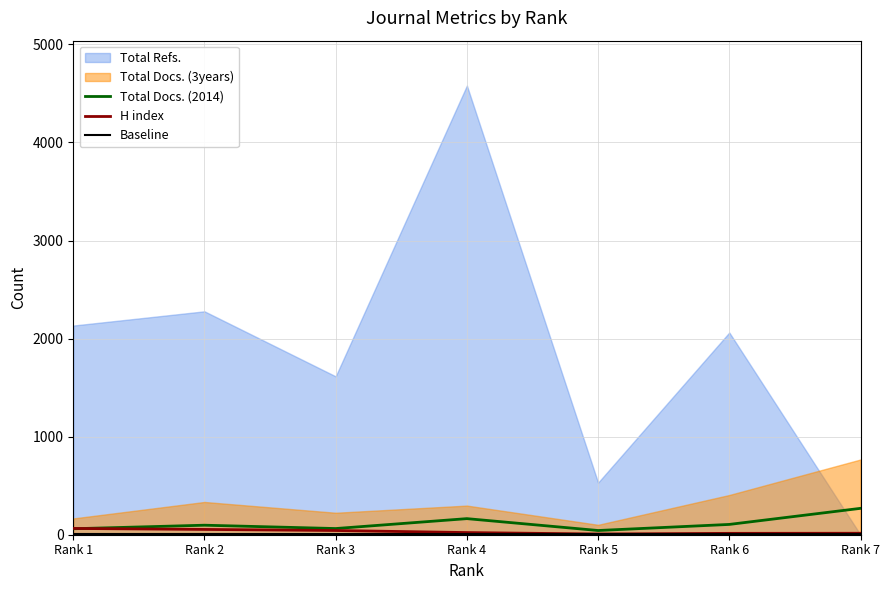

What is the value of the H index point at the 2nd from the left?

54